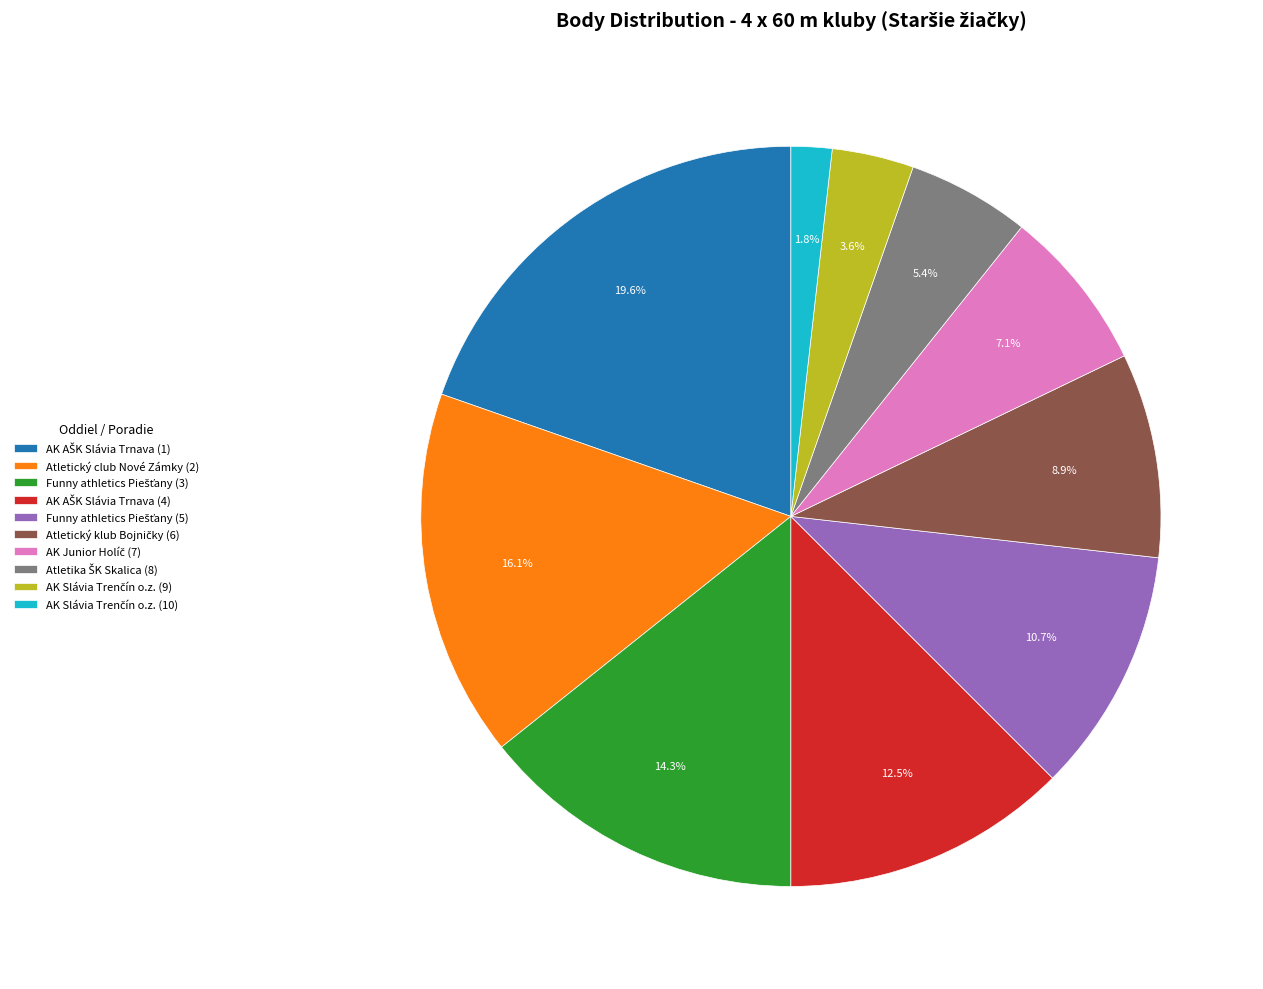

Does any single category account for the majority?

No